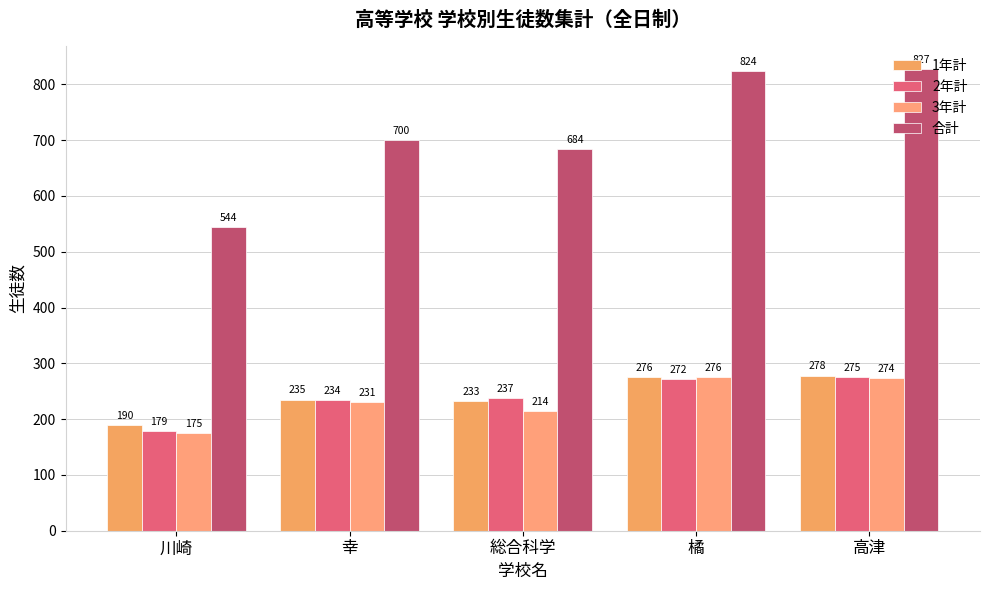

Reading left to right, transcribe all the data shown in this chart.

1年計: 190	235	233	276	278
2年計: 179	234	237	272	275
3年計: 175	231	214	276	274
合計: 544	700	684	824	827